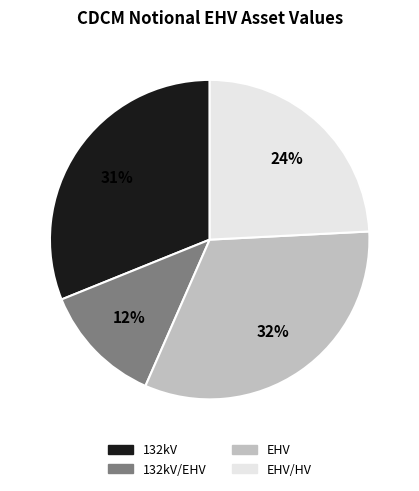

To the nearest percent, what is the average slice percentage?

25%